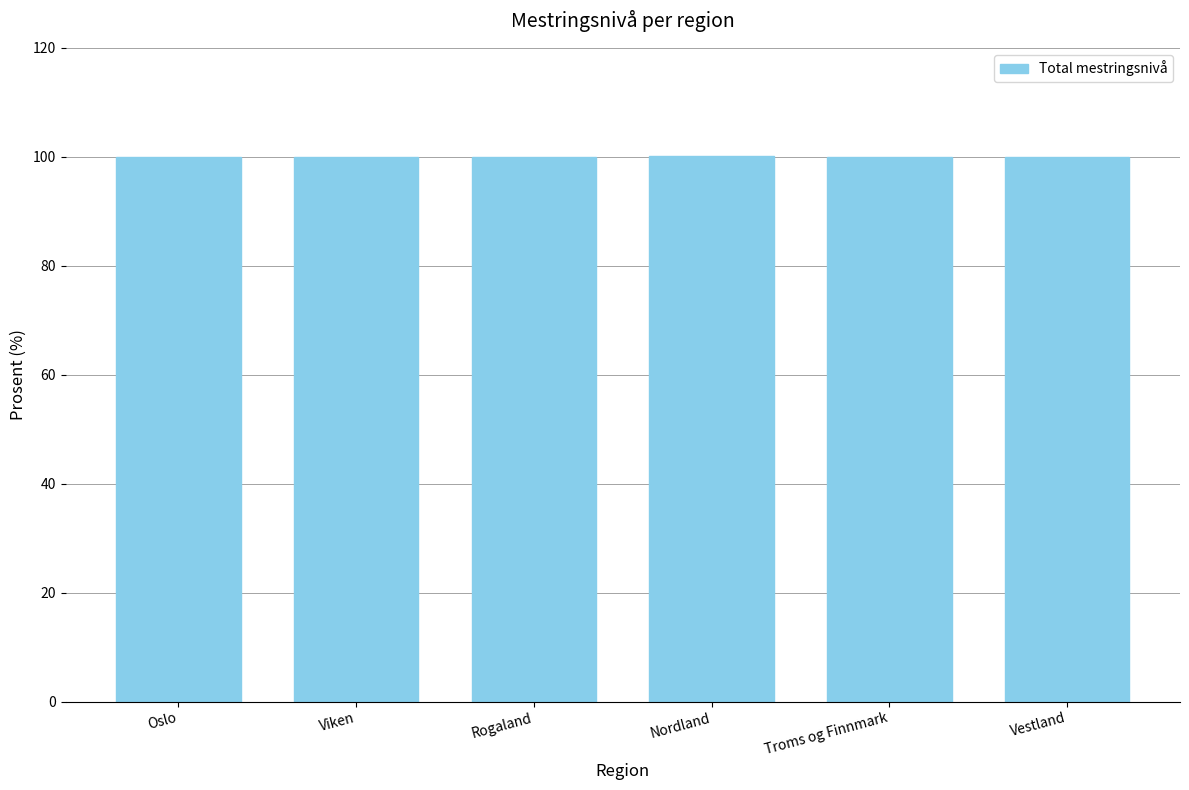

True or false: the data shows 100.0 at Troms og Finnmark.

True